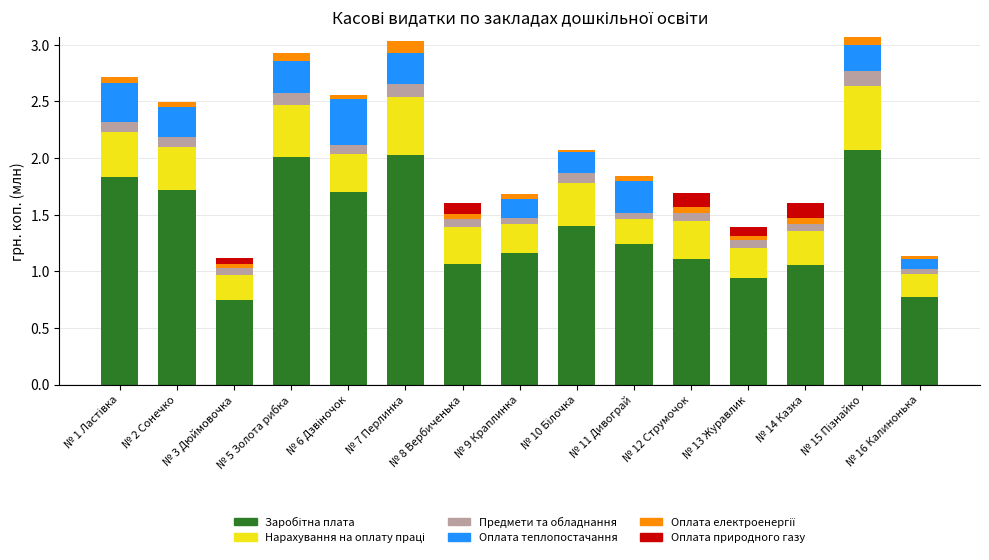

Count the number of data series in this chart.

6